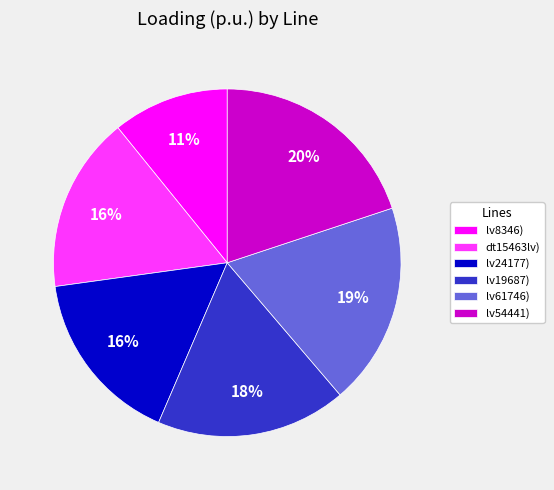

How many segments does this pie chart have?

6